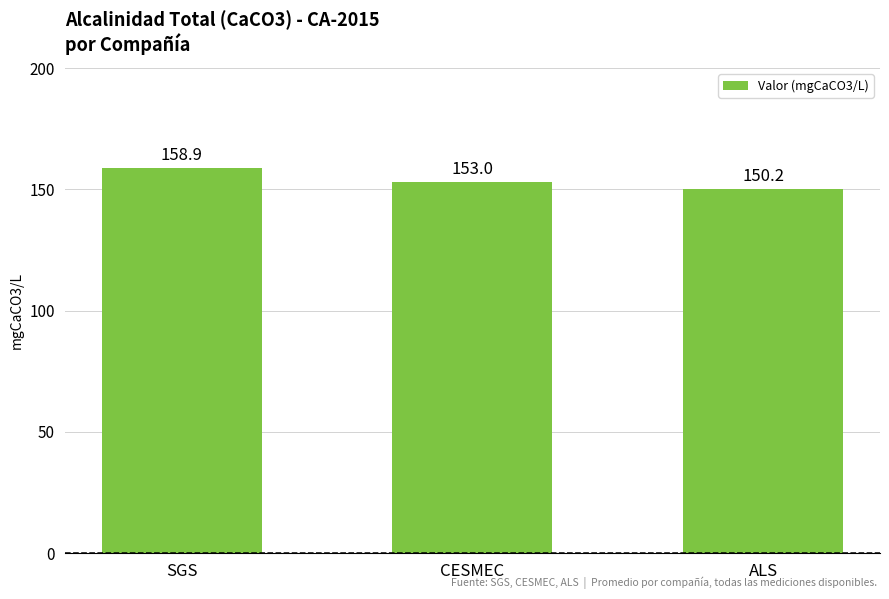

At which label does the data first exceed 153?

SGS